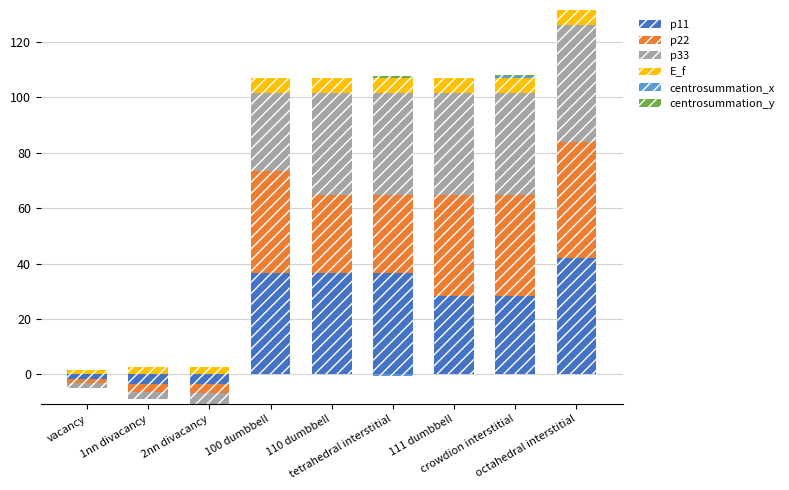

At which category does the chart reach its peak across all series?

octahedral interstitial